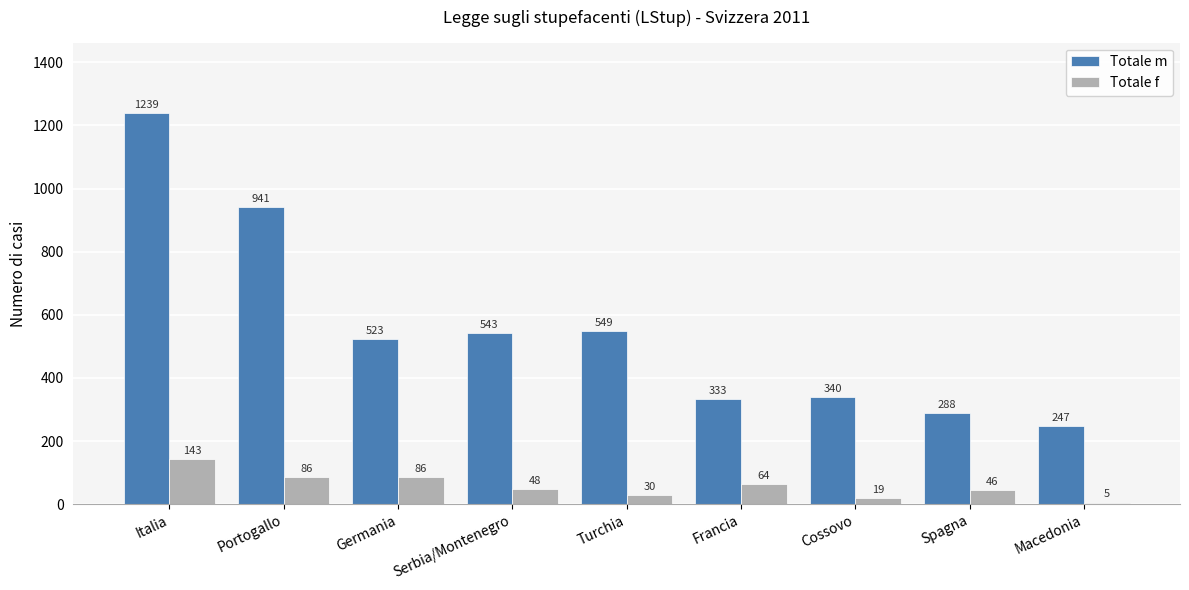

What is the difference between the second highest and minimum values in the Totale m series?

694